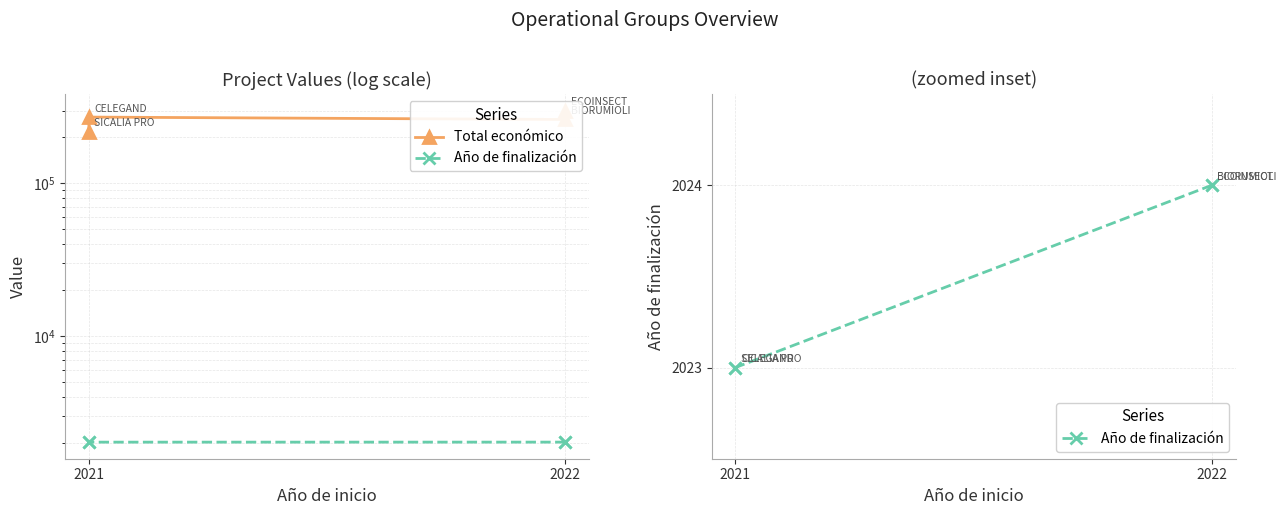

True or false: Total económico and Año de finalización cross at least once.

False